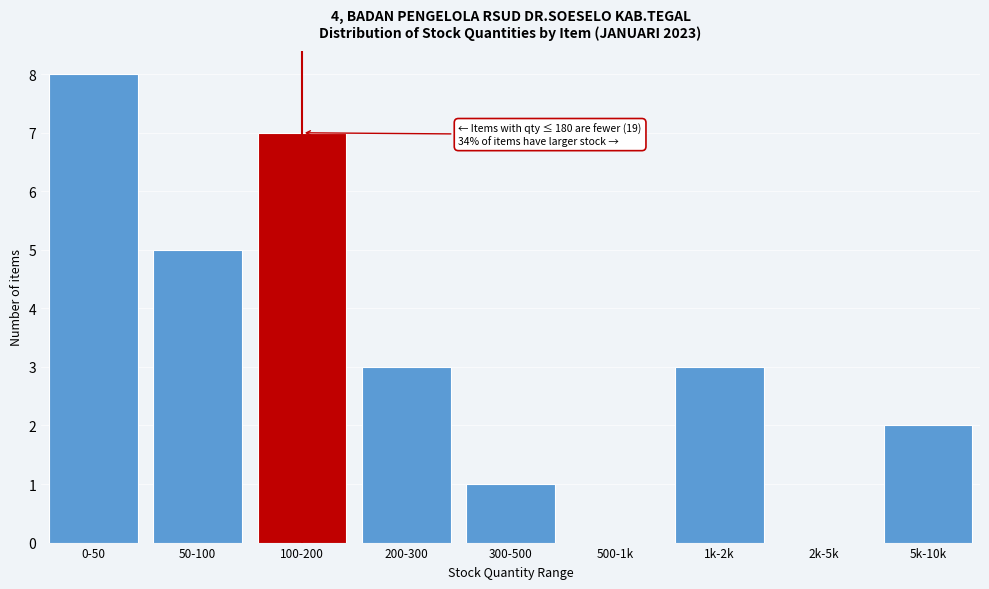

Reading left to right, extract all data points from this chart.

0-50=8	50-100=5	100-200=7	200-300=3	300-500=1	500-1k=0	1k-2k=3	2k-5k=0	5k-10k=2